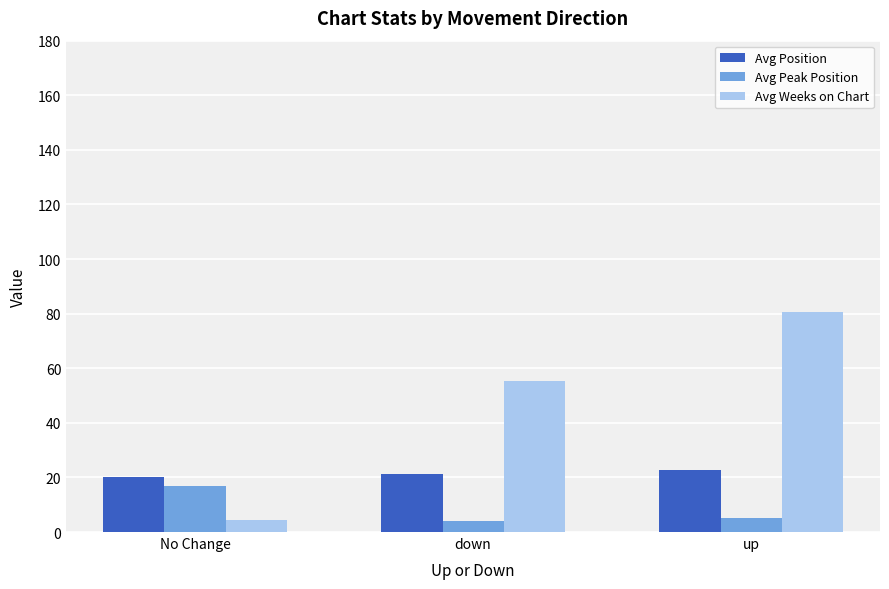

Which series changed the most between down and up?

Avg Weeks on Chart